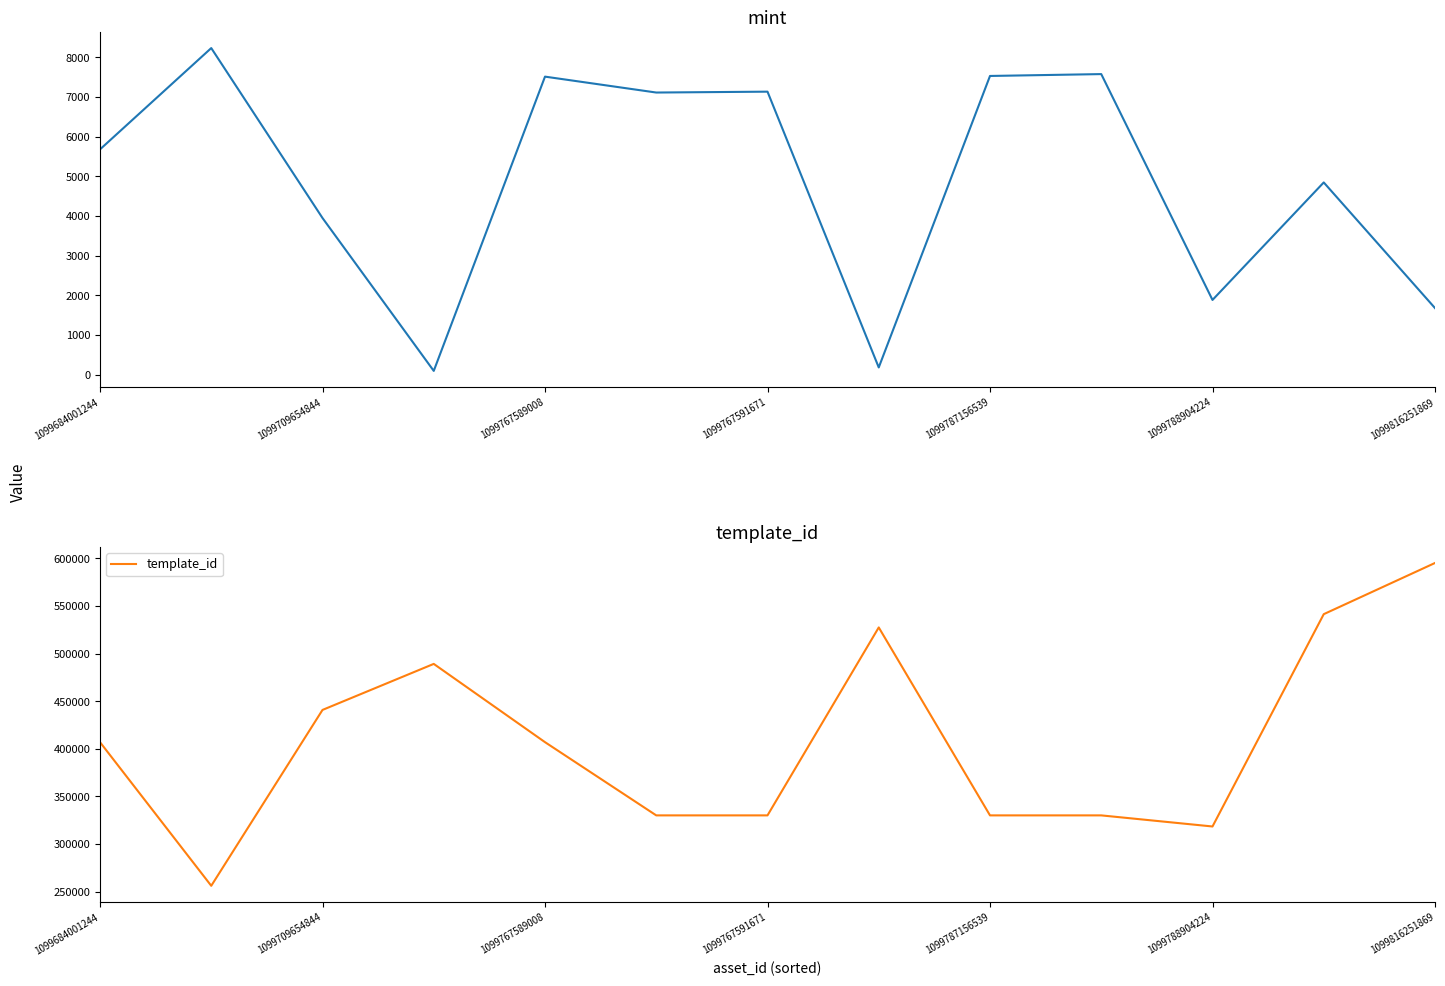

What is the highest value of the template_id series?

595229